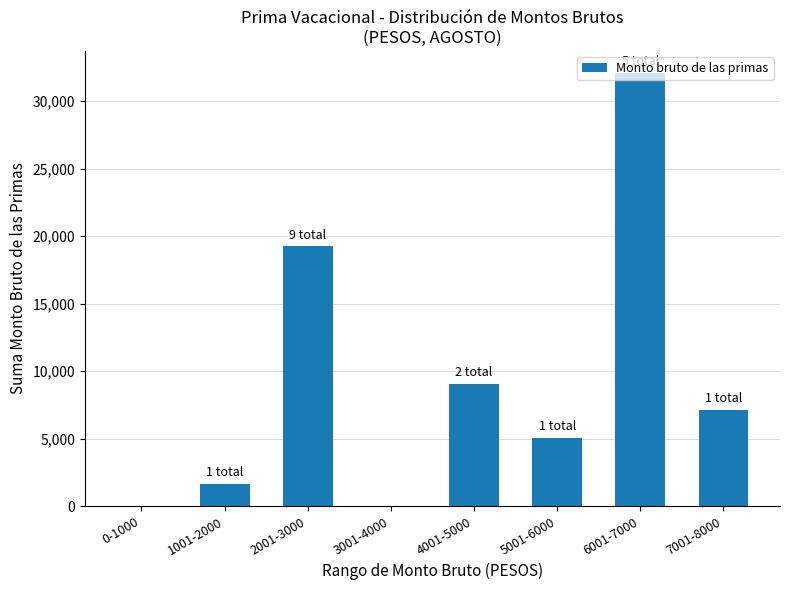

Read the value at 6001-7000.

32125.3